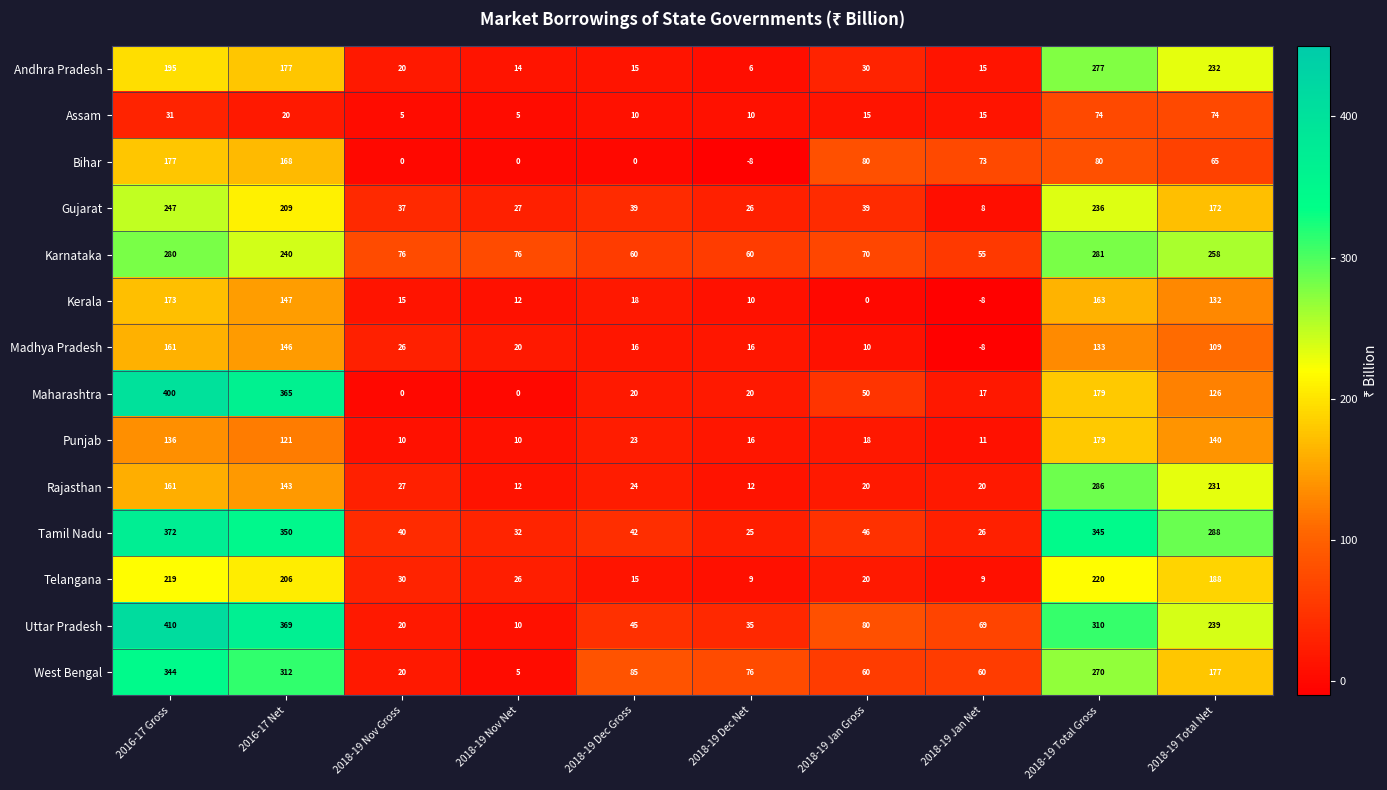

Between 2018-19 Jan Gross and 2018-19 Total Gross, which series saw the biggest shift?

Tamil Nadu